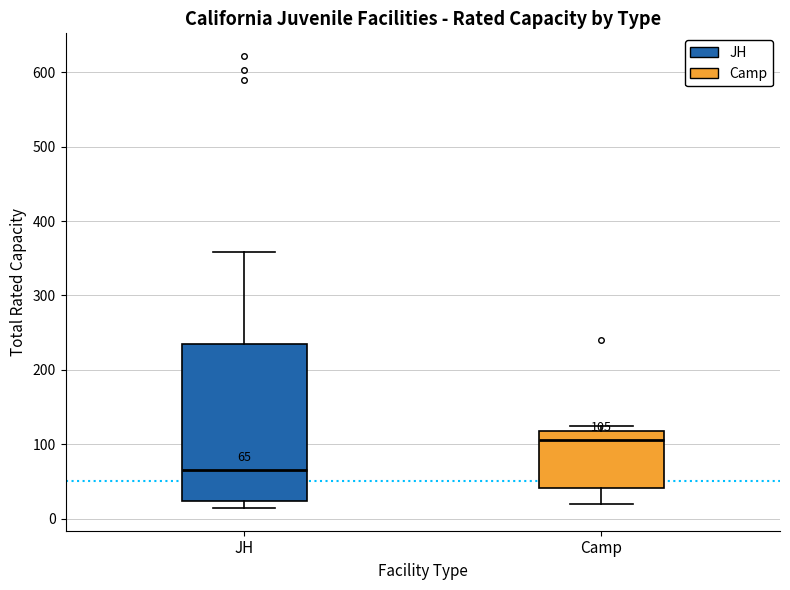

Which box has the highest median line?

Camp